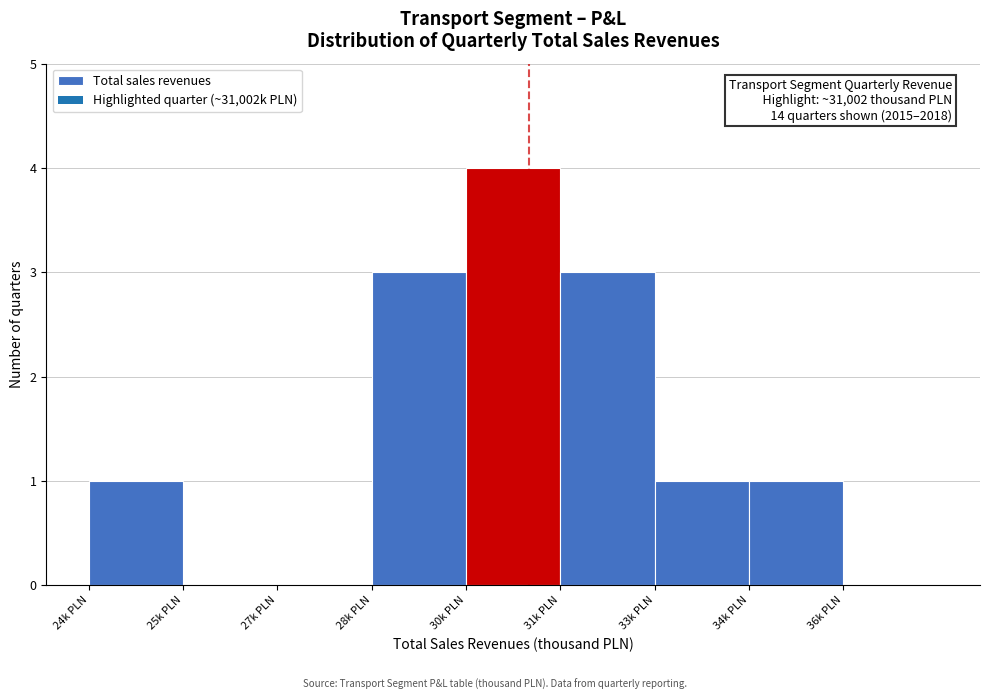

Reading left to right, extract all data points from this chart.

24k PLN=1	25k PLN=0	27k PLN=0	28k PLN=3	30k PLN=4	31k PLN=3	33k PLN=1	34k PLN=1	36k PLN=0